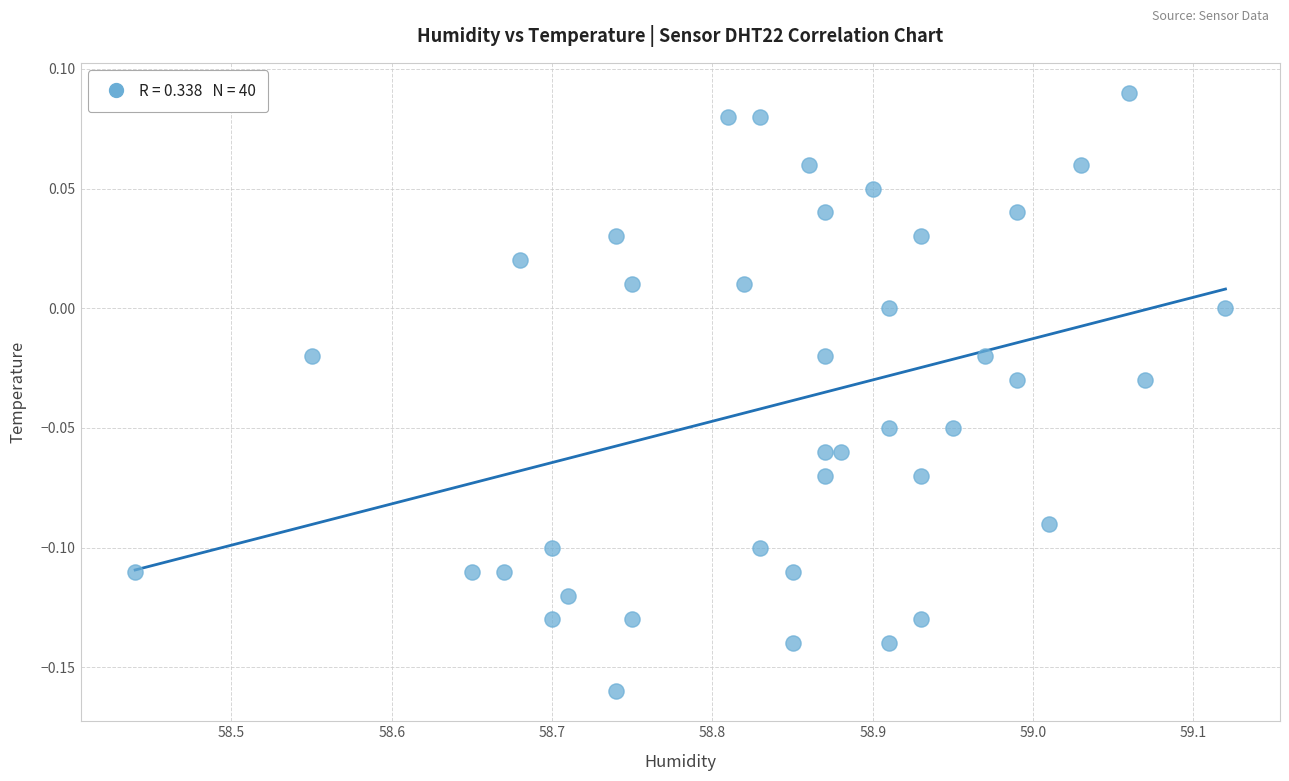

What is the range of X values (max minus min)?

0.7